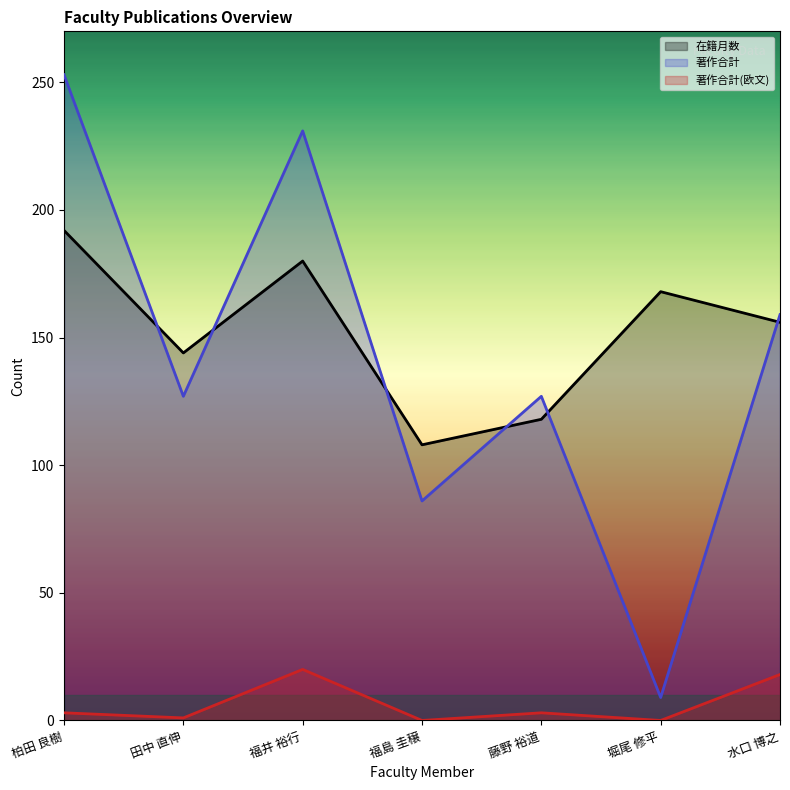

What is the sum of all 著作合計 values?

992